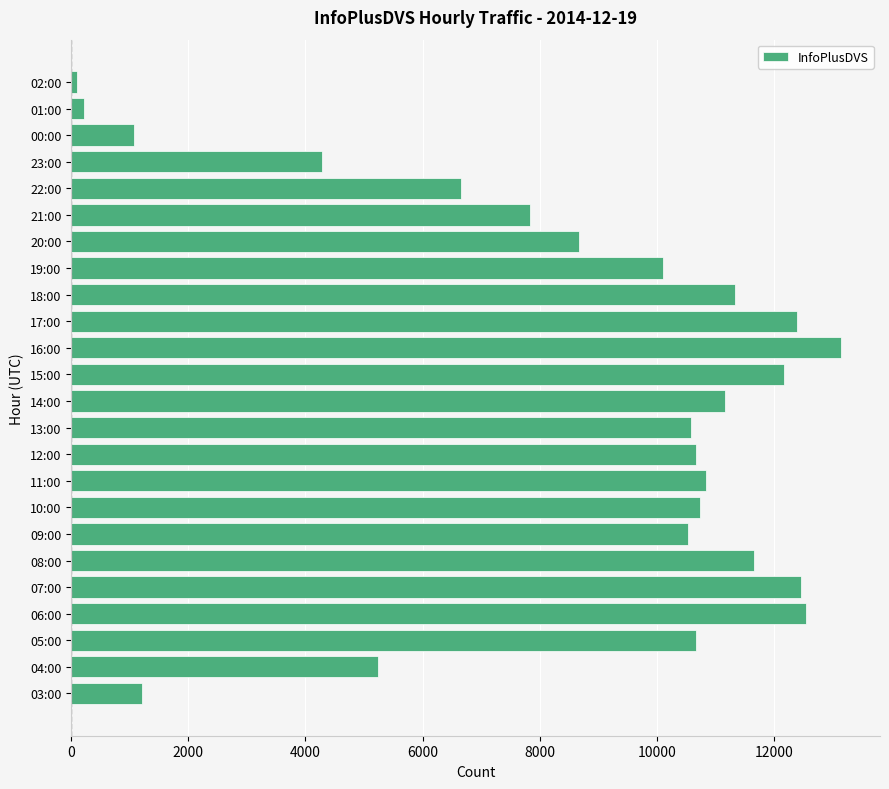

What is the sum of all values?

206353